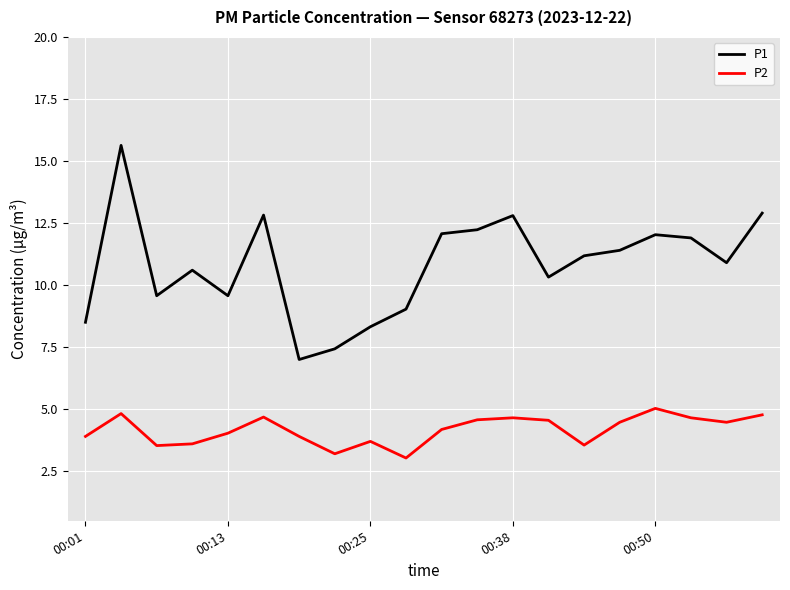

How many lines are shown in the chart?

2